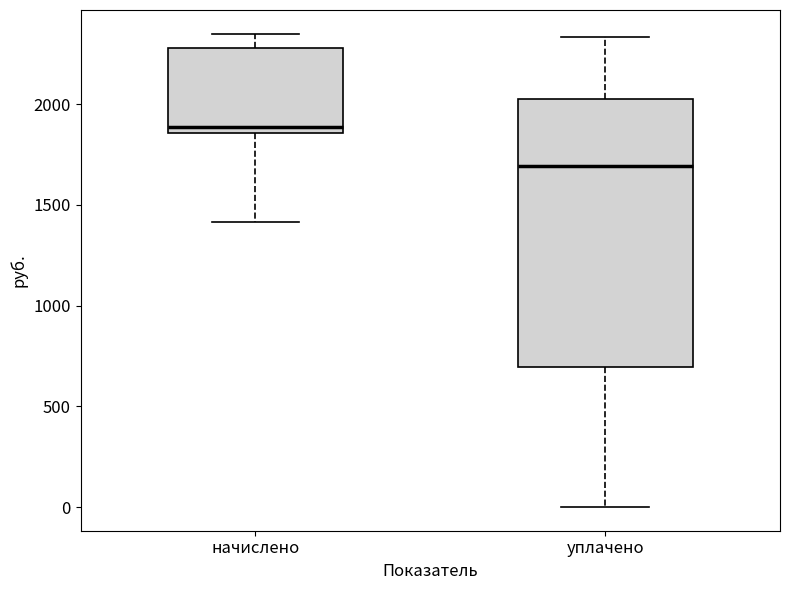

Where does the upper whisker of the box for уплачено end on the y-axis? The values are not printed on the chart, so give them approximately, as read against the axis.

2350